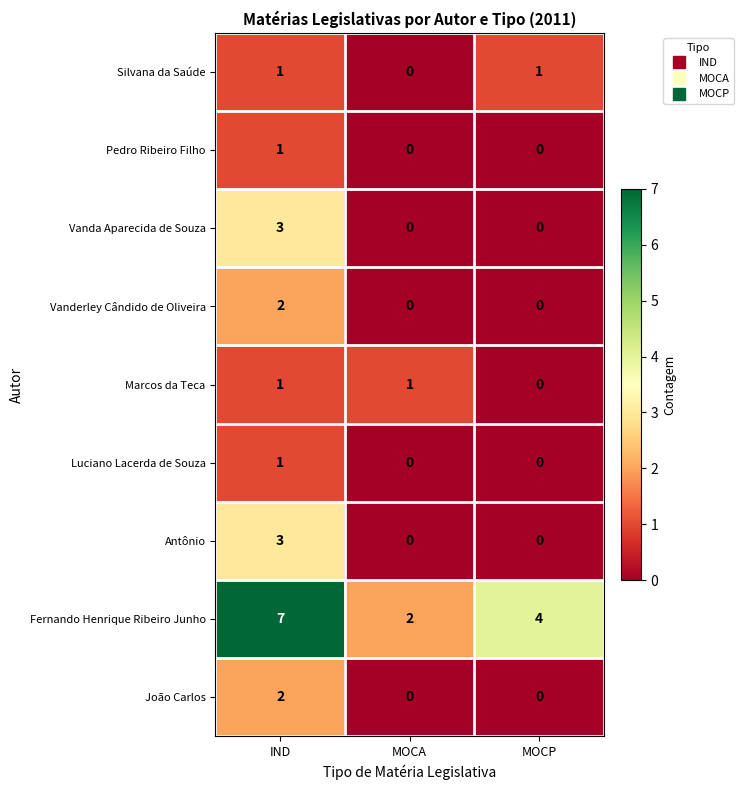

True or false: Luciano Lacerda de Souza has a value of 1 at IND.

True